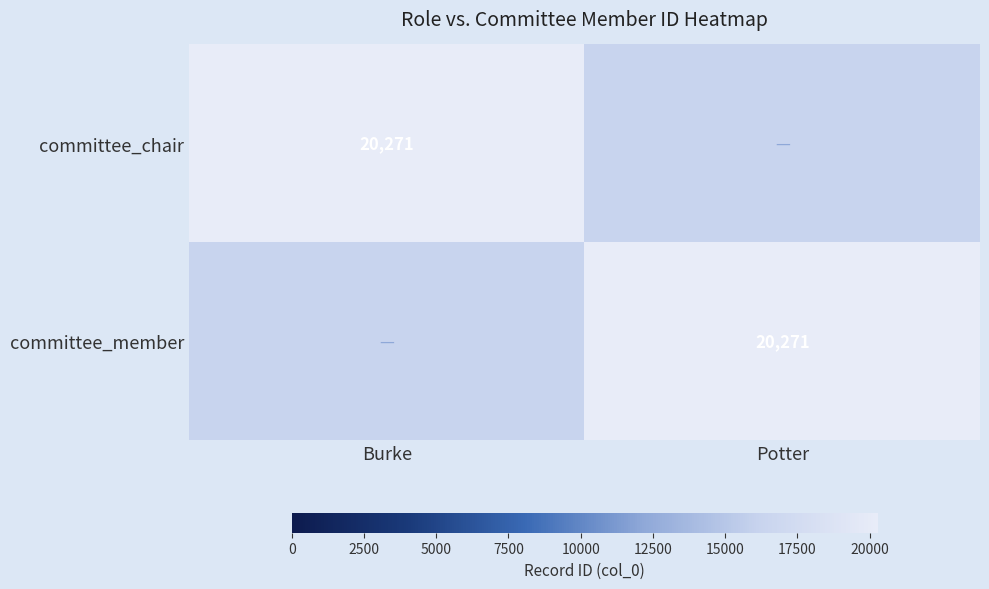

Is it true that committee_member equals 20271 at Potter?

True